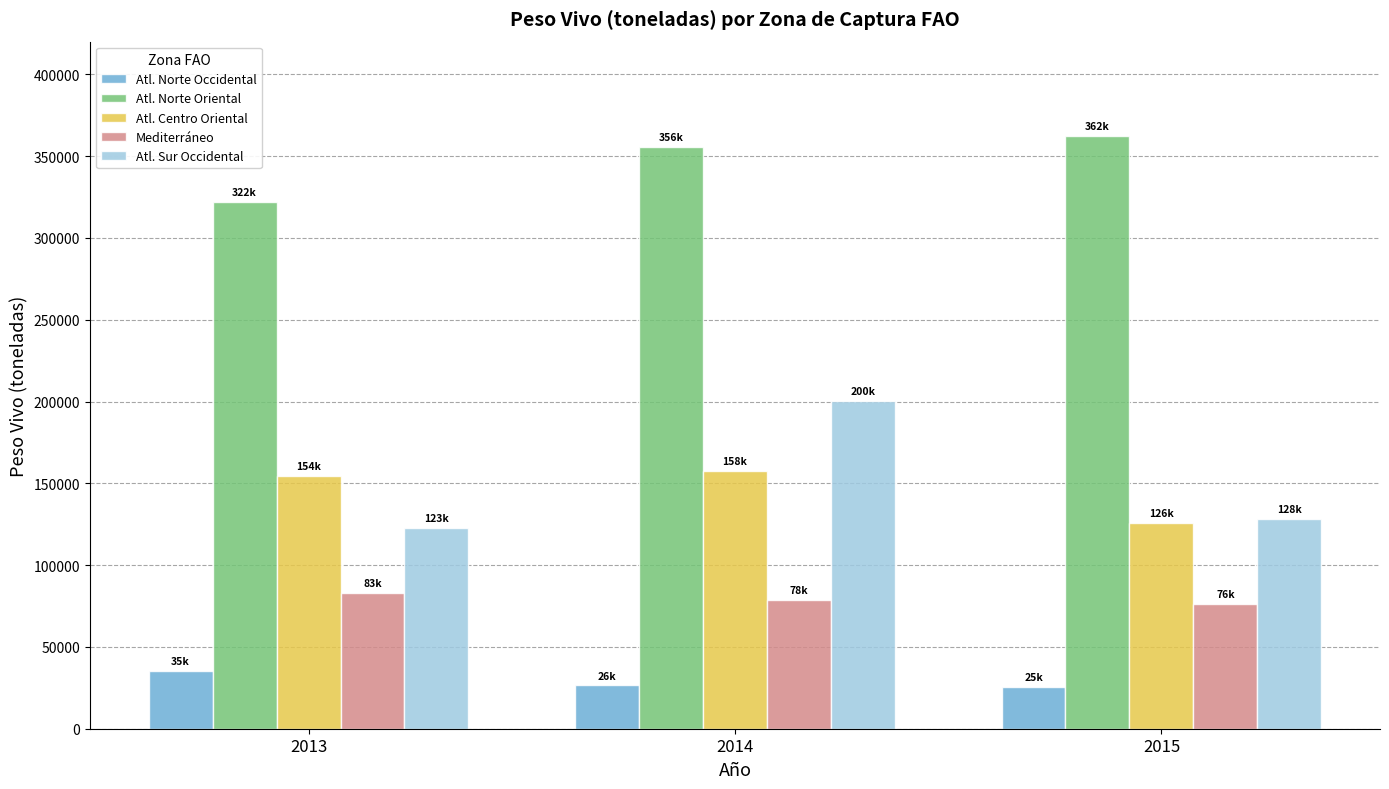

What is the average value of the Mediterráneo series?

79293.9